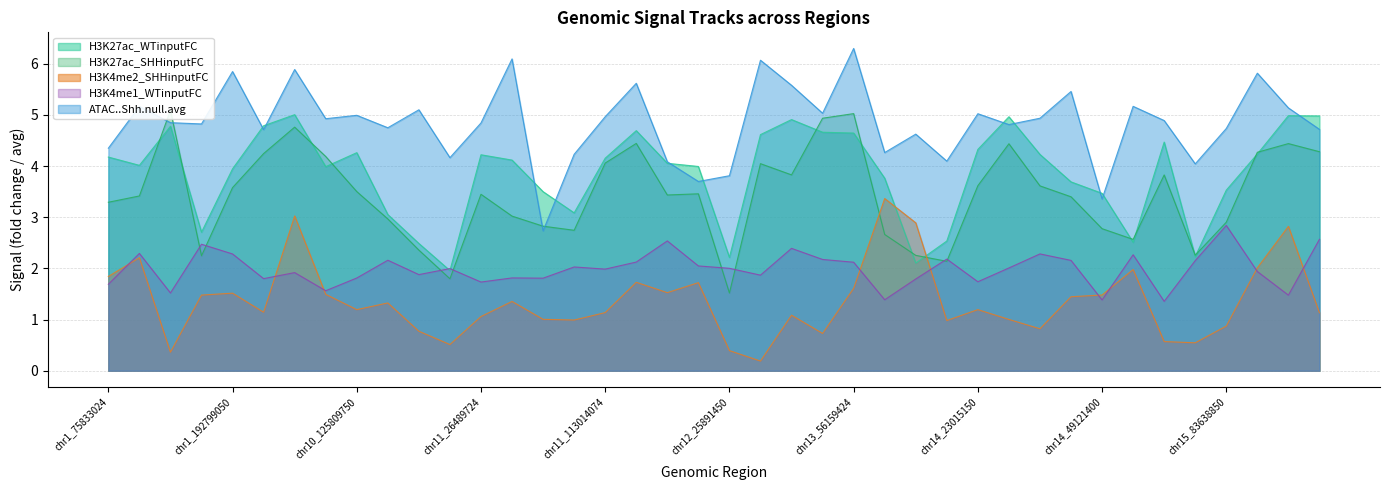

What is the spread (max minus min) of values at chr11_113785150?

3.9